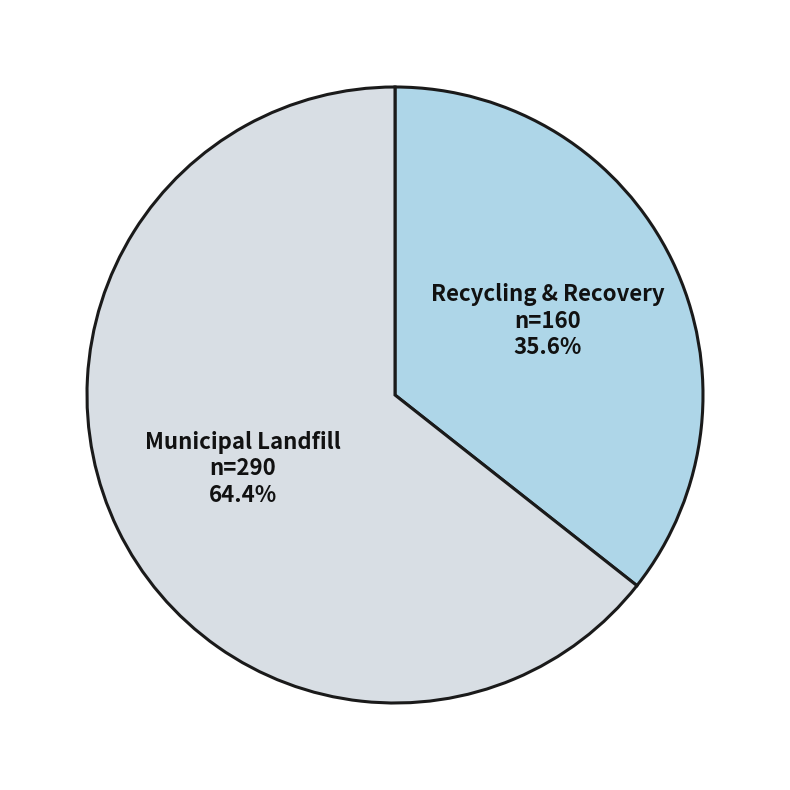

Which category accounts for the majority?

Municipal Landfill